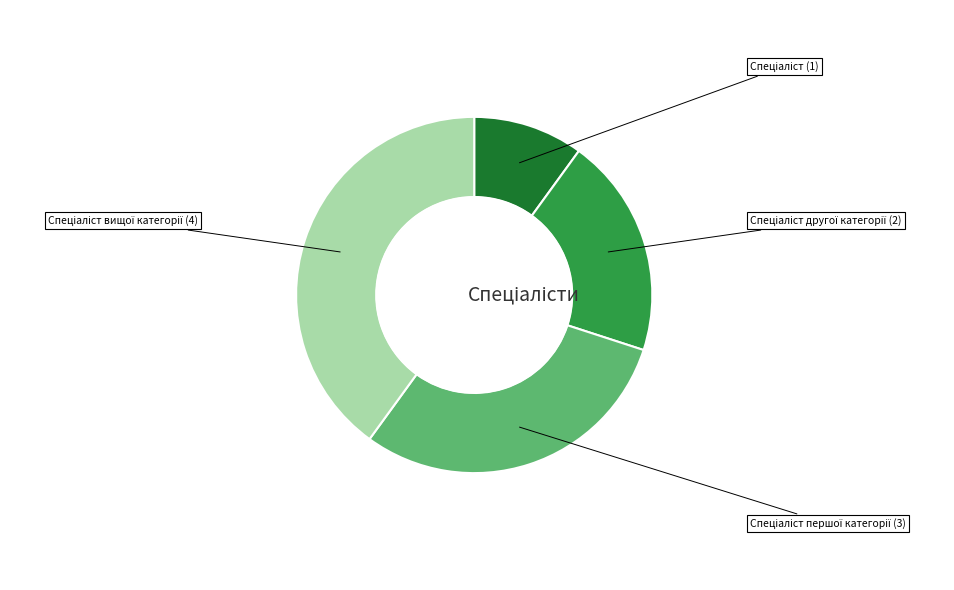

Does any single category account for the majority?

No